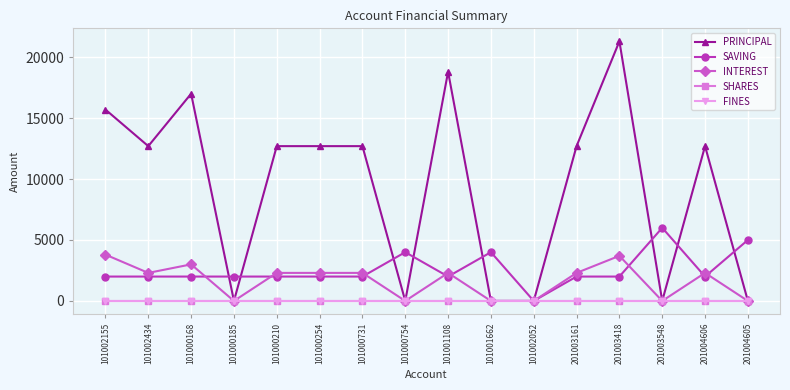

Reading left to right, transcribe all the data shown in this chart.

PRINCIPAL: 15700	12700	17000	0	12700	12700	12700	0	18800	0	0	12700	21300	0	12700	0
SAVING: 2000	2000	2000	2000	2000	2000	2000	4000	2000	4000	0	2000	2000	6000	2000	5000
INTEREST: 3800	2300	3000	0	2300	2300	2300	0	2300	0	0	2300	3700	0	2300	0
SHARES: 0	0	0	0	0	0	0	0	0	0	0	0	0	0	0	0
FINES: 0	0	0	0	0	0	0	0	0	0	0	0	0	0	0	0